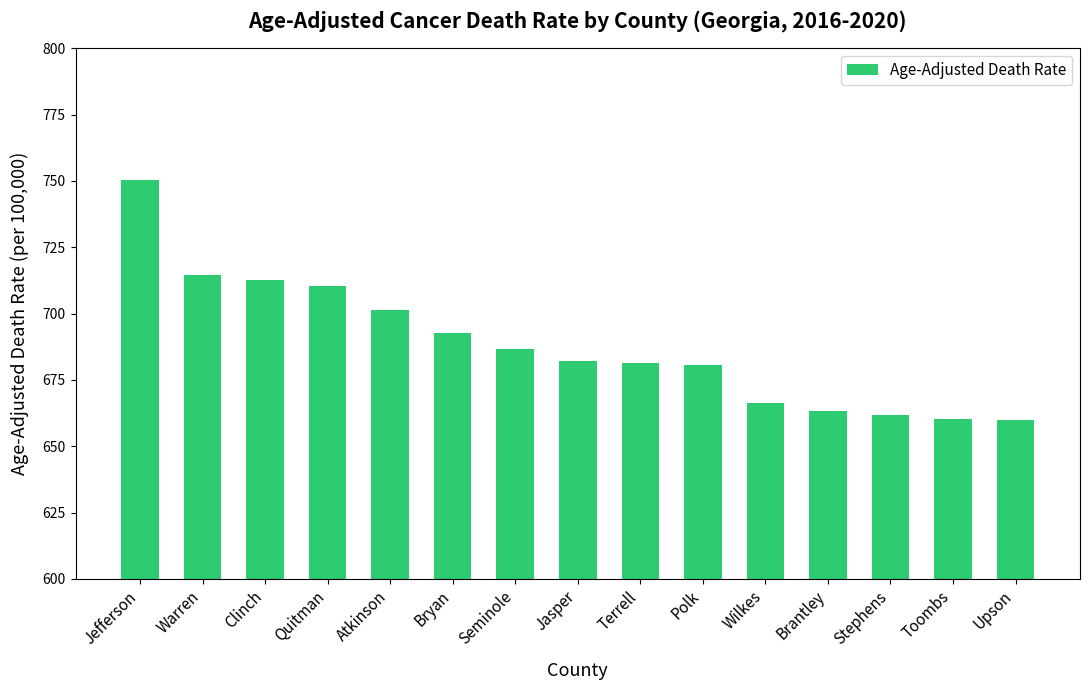

Where is the data nearest to the value 705?

Atkinson